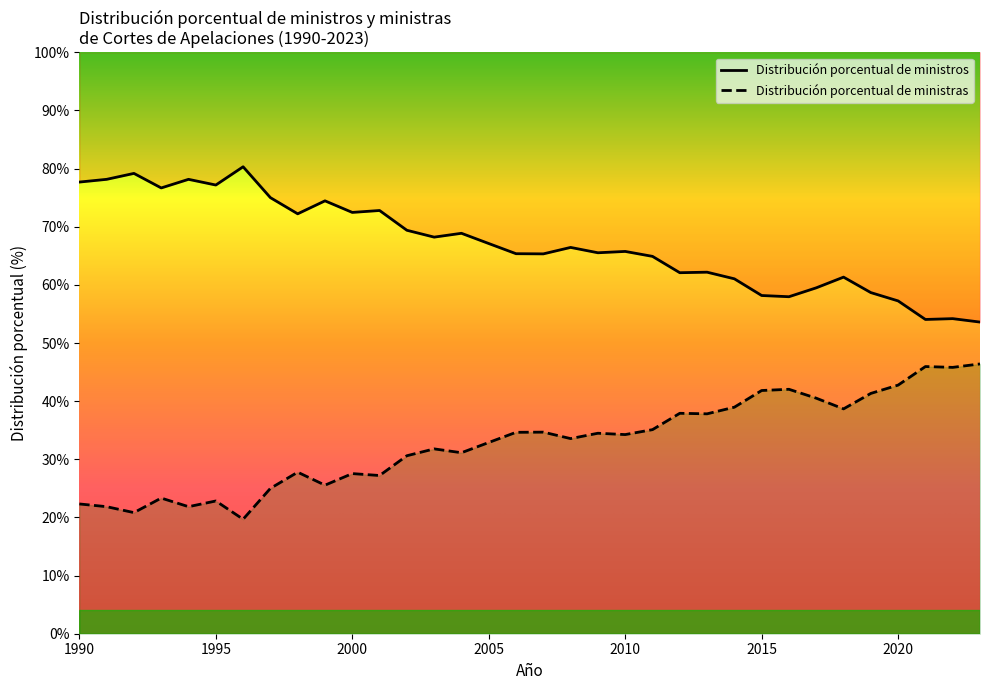

At which category is the sum across all series the highest?

1990